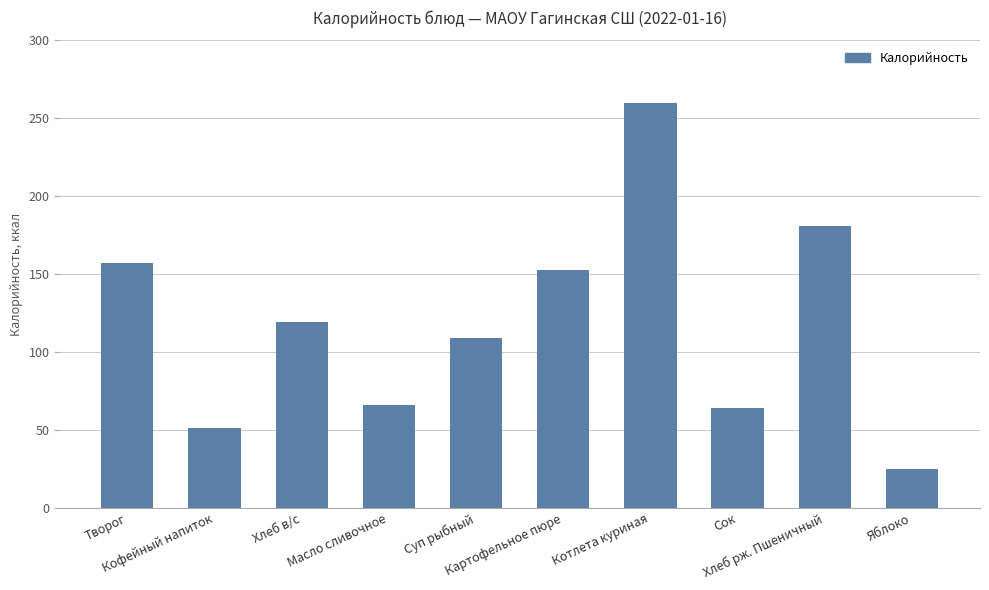

What is the average value?

118.4